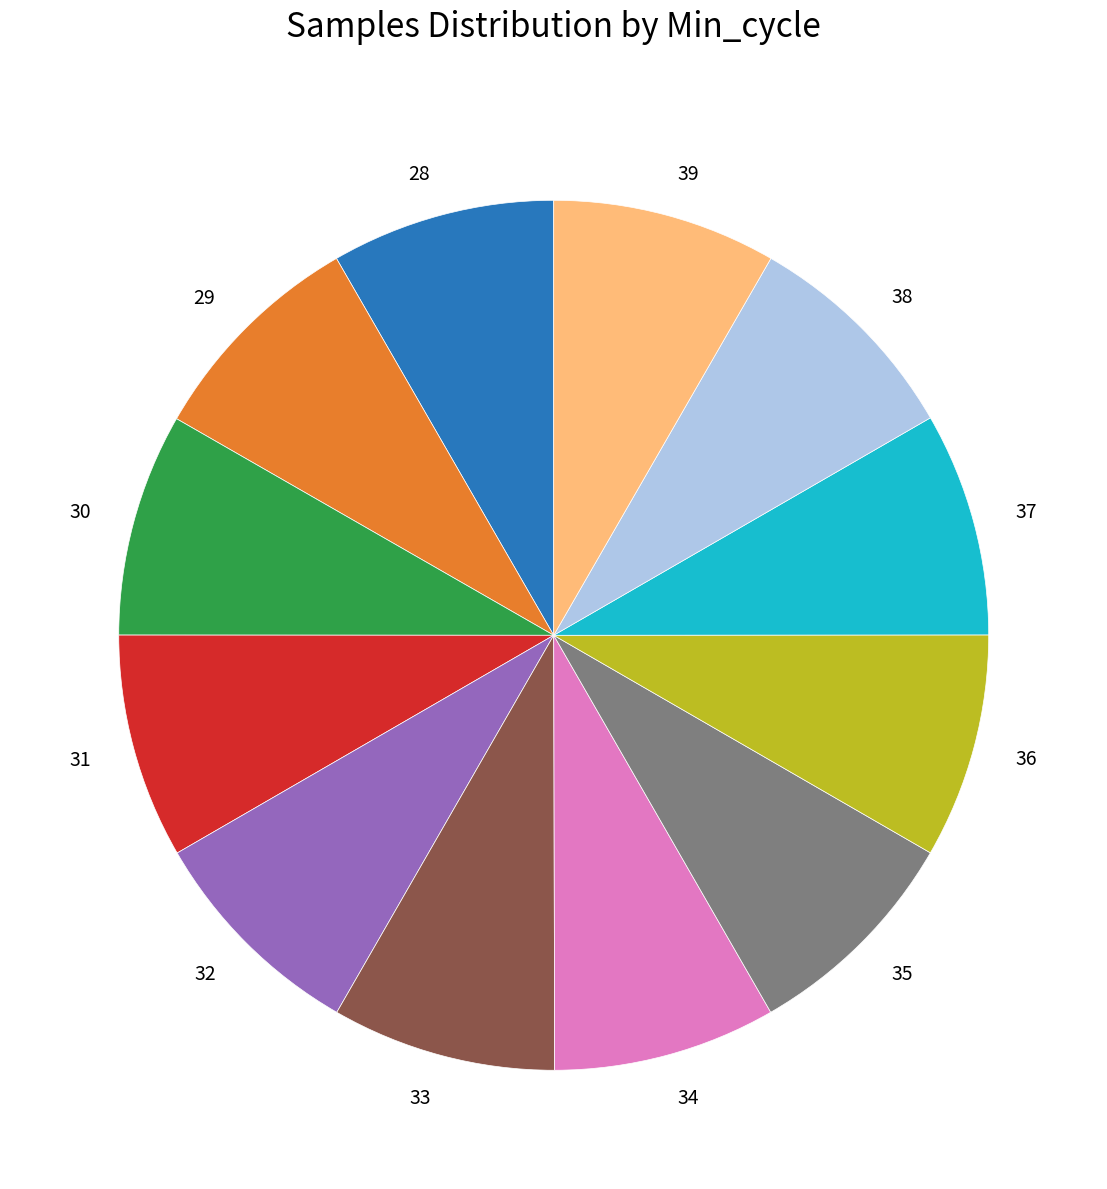

Is the sum of 32 and 31 greater than half?

No